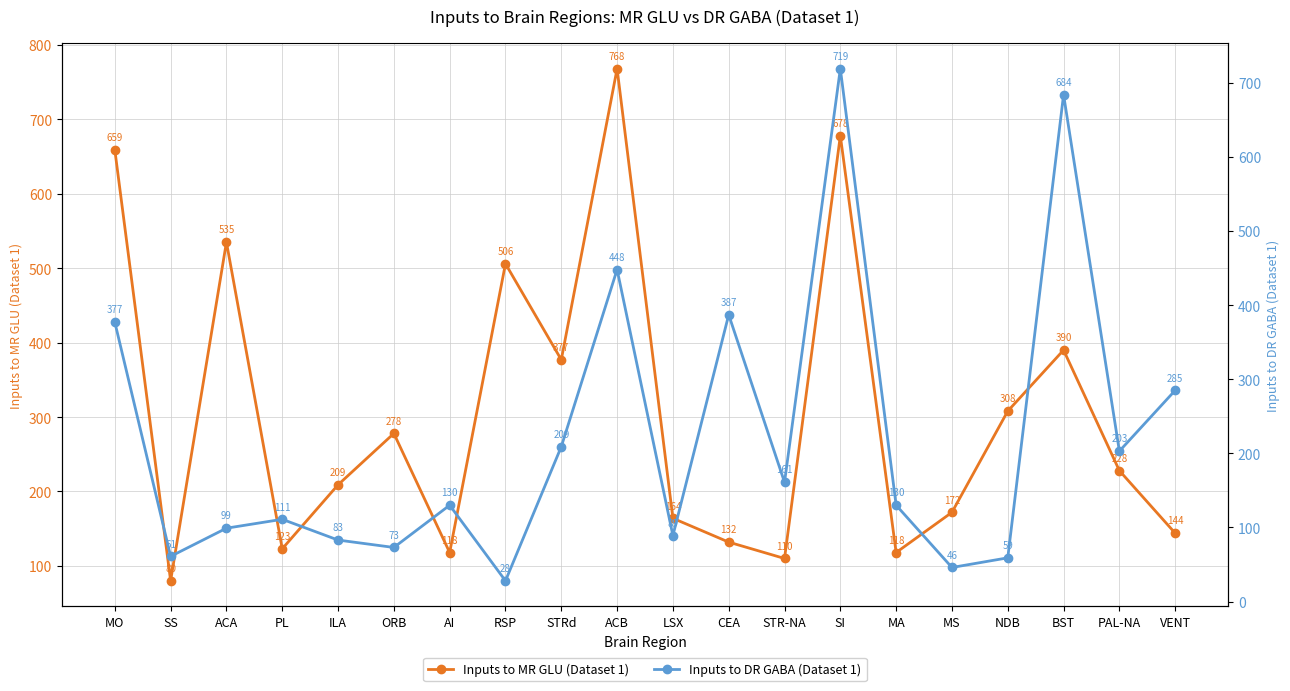

What is the difference between the highest and lowest values at MA?

12